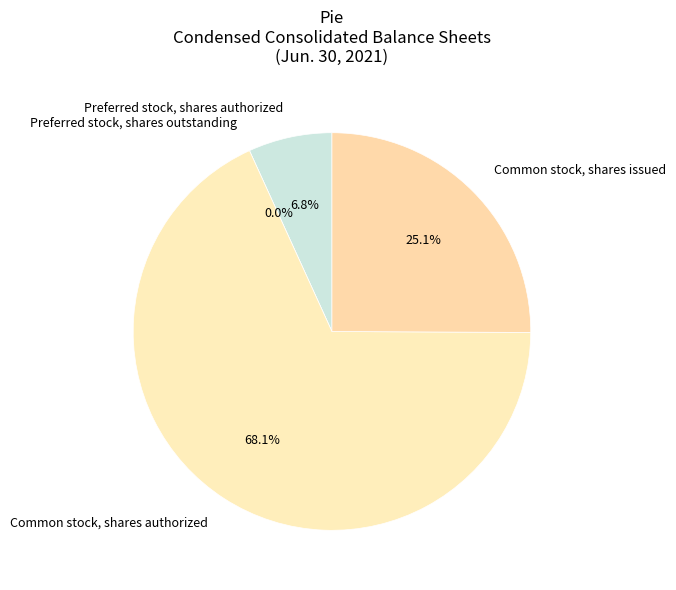

Do Preferred stock, shares outstanding and Common stock, shares issued together represent more than half of the pie?

No